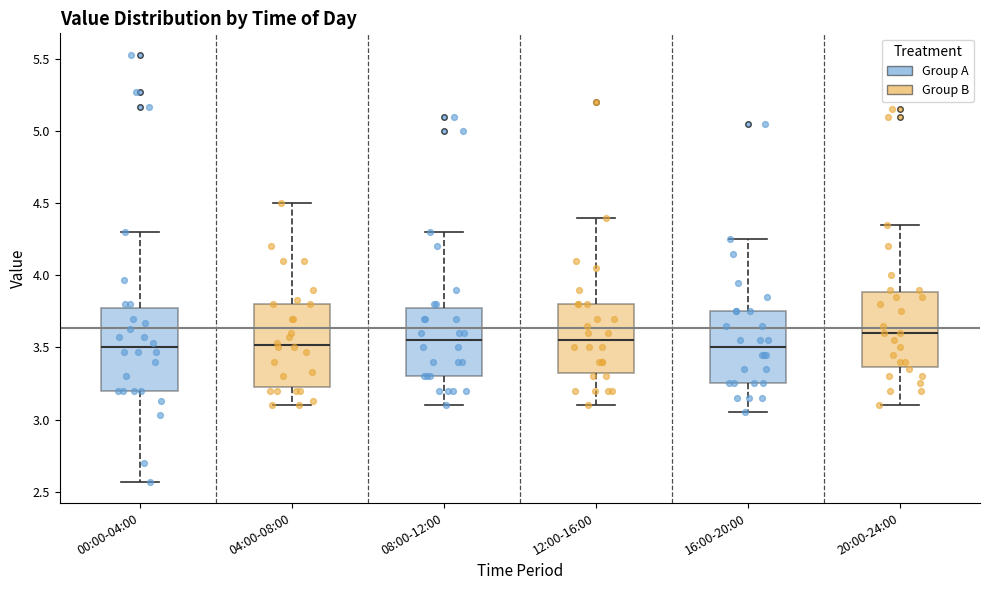

Reading left to right, read every box against the y-axis: the position of its median line, the range the box covers, and the ends of its whiskers. The values are not printed on the chart, so give them approximately, as read against the axis.

00:00-04:00: median 3.50, box 3.20 to 3.80, whiskers 2.55 to 4.30
04:00-08:00: median 3.50, box 3.25 to 3.80, whiskers 3.10 to 4.50
08:00-12:00: median 3.55, box 3.30 to 3.80, whiskers 3.10 to 4.30
12:00-16:00: median 3.55, box 3.35 to 3.80, whiskers 3.10 to 4.40
16:00-20:00: median 3.50, box 3.25 to 3.75, whiskers 3.05 to 4.25
20:00-24:00: median 3.60, box 3.35 to 3.90, whiskers 3.10 to 4.35